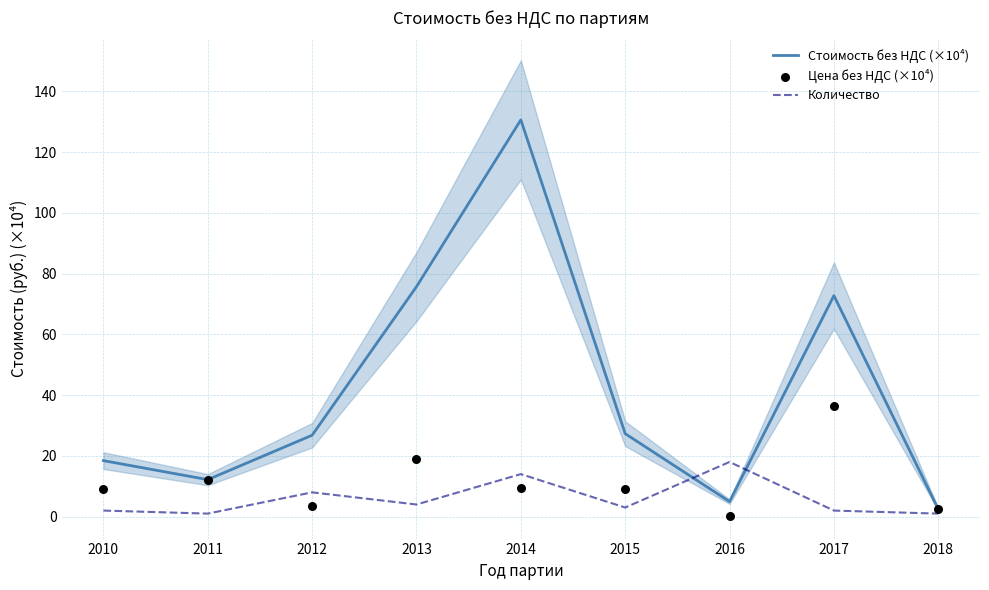

At which category is the sum across all series the highest?

2014